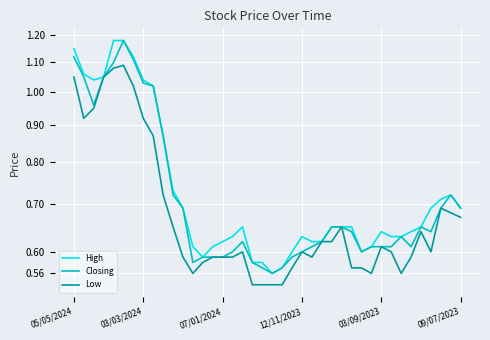

In Closing, how many points are lower than both neighbors (excluding endpoints)?

6